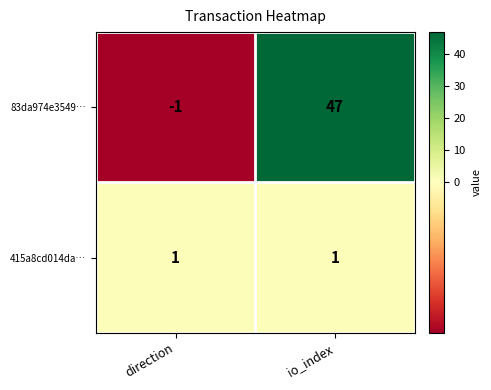

True or false: 83da974e3549… has a value of 47 at io_index.

True